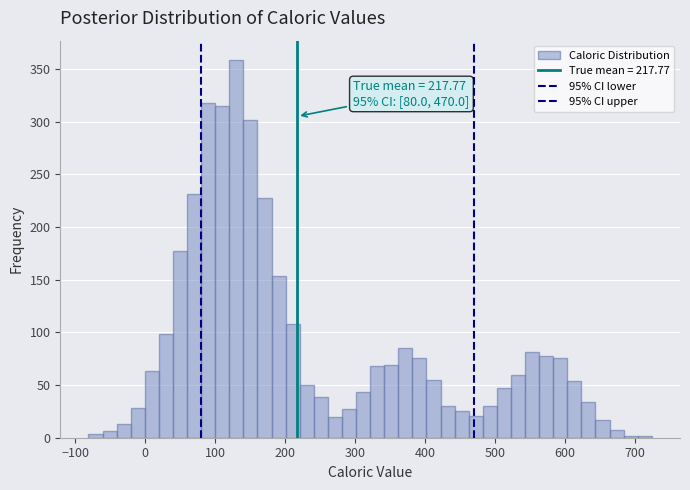

Around what value on the x-axis is the tallest bar? Give the approximate position of its centre, as read against the axis.

130